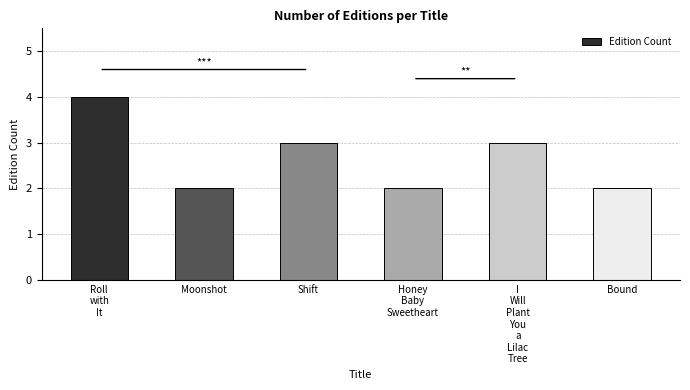

How many data points are less than 3?

3